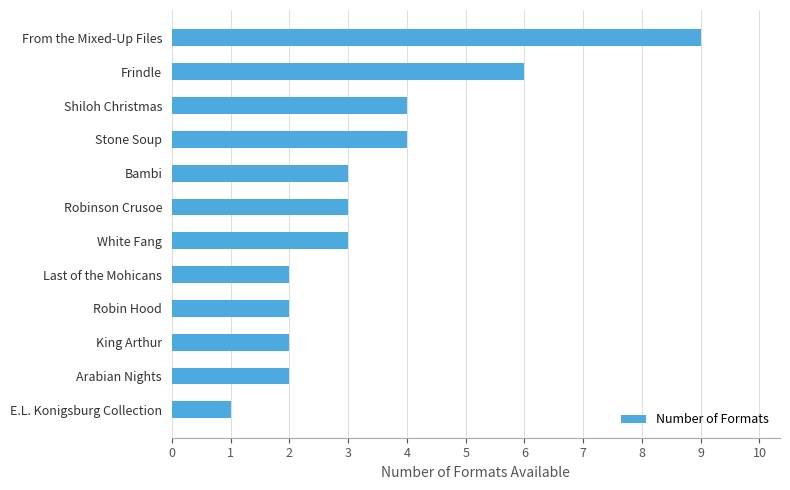

How many bars are there in total?

12